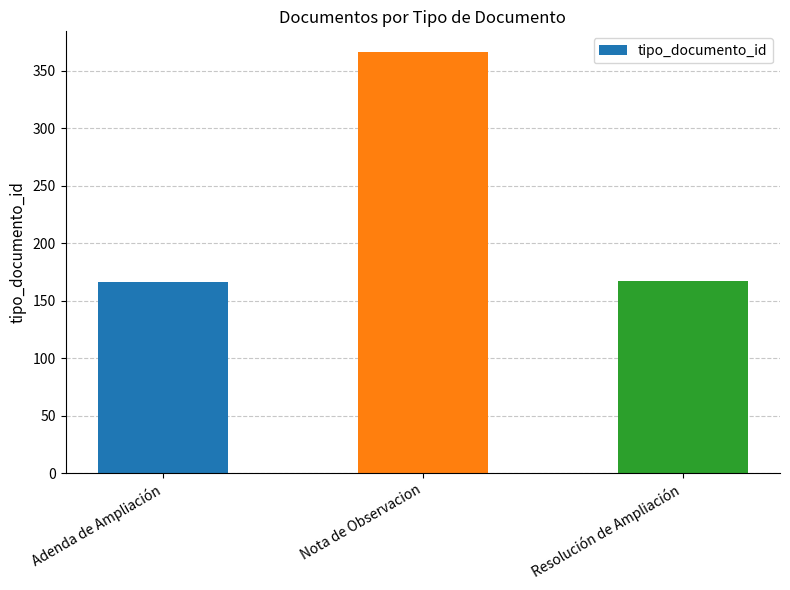

Are the bars horizontal?

No